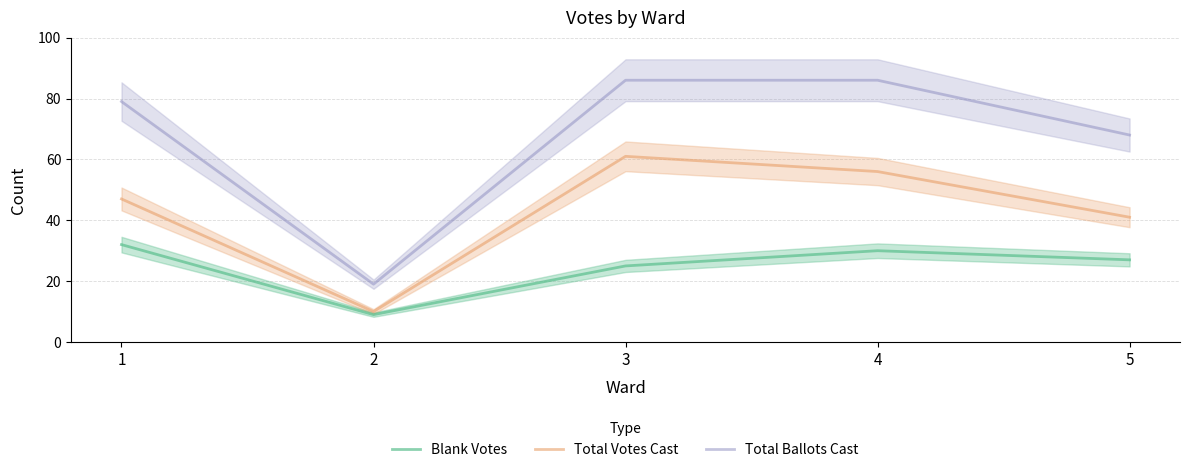

Reading left to right, what are all the values shown in this chart?

Blank Votes: 32	9	25	30	27
Total Votes Cast: 47	10	61	56	41
Total Ballots Cast: 79	19	86	86	68